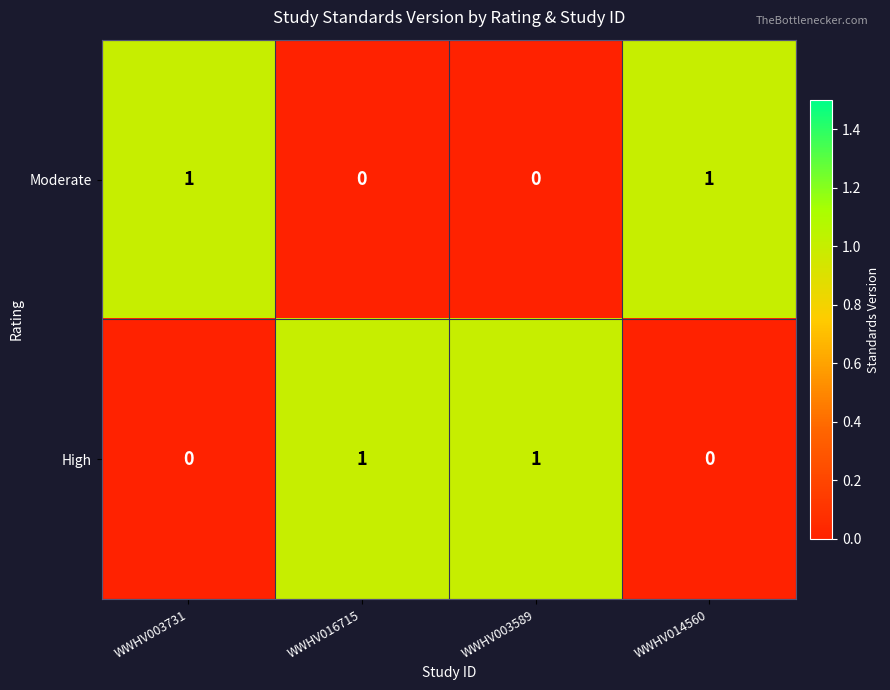

Is it true that High equals 0 at WWHV014560?

True